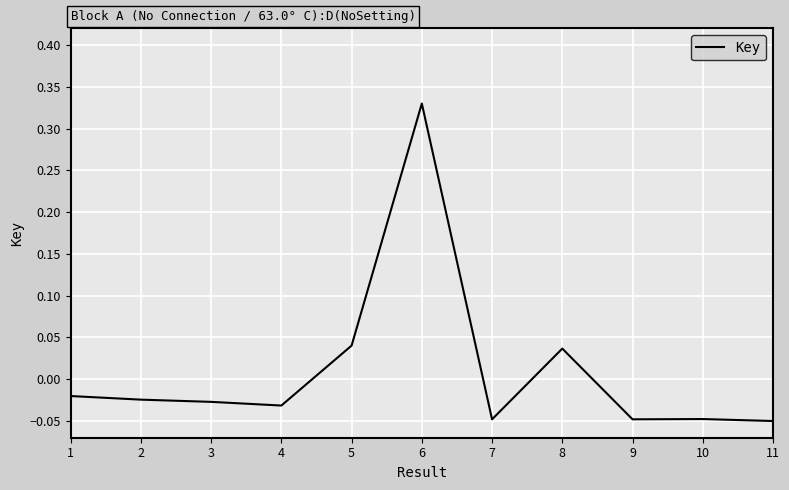

Which has a higher value, 10 or 8?

8